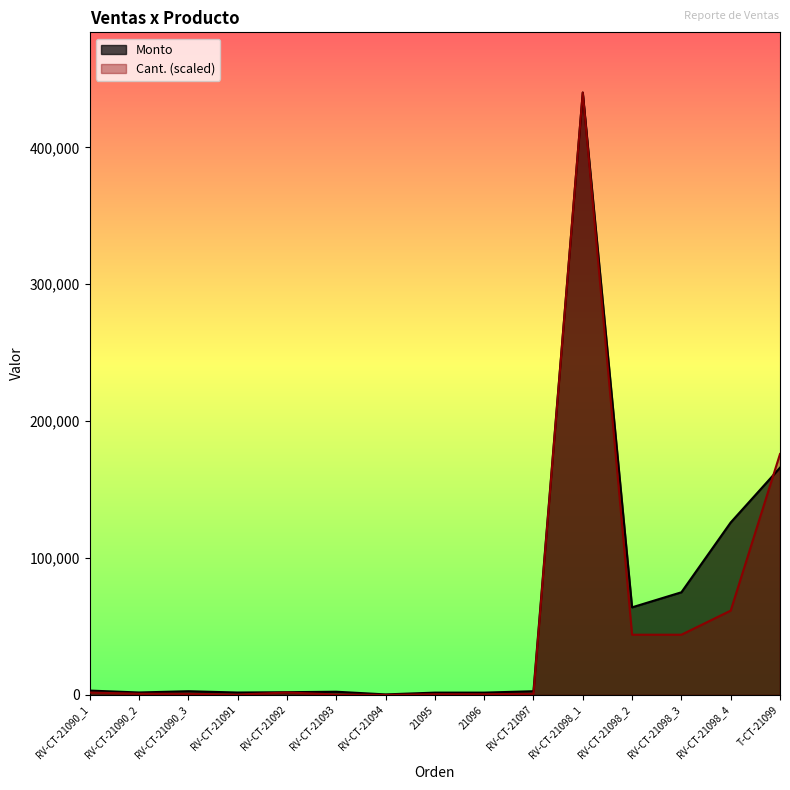

How many lines are shown in the chart?

2